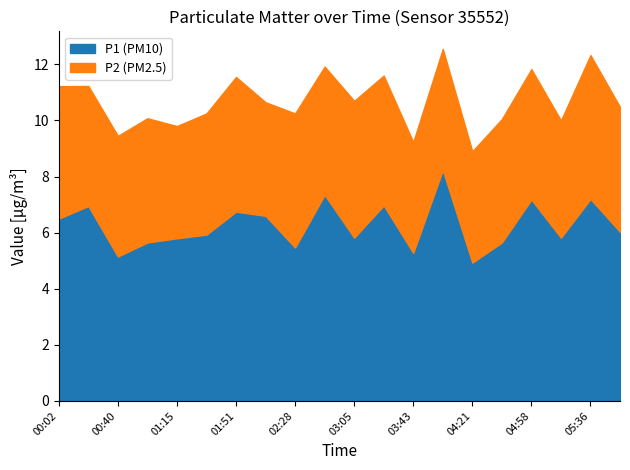

True or false: P1 has a value of 2.7 at 00:02.

False